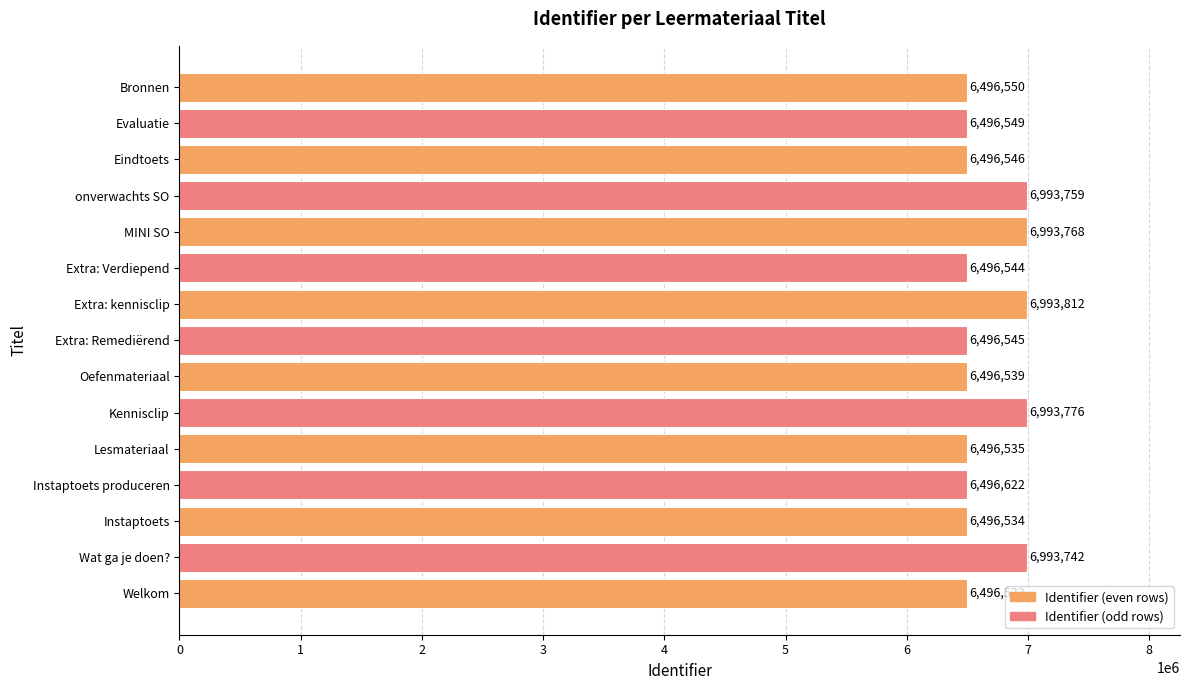

Does the chart contain stacked bars?

No